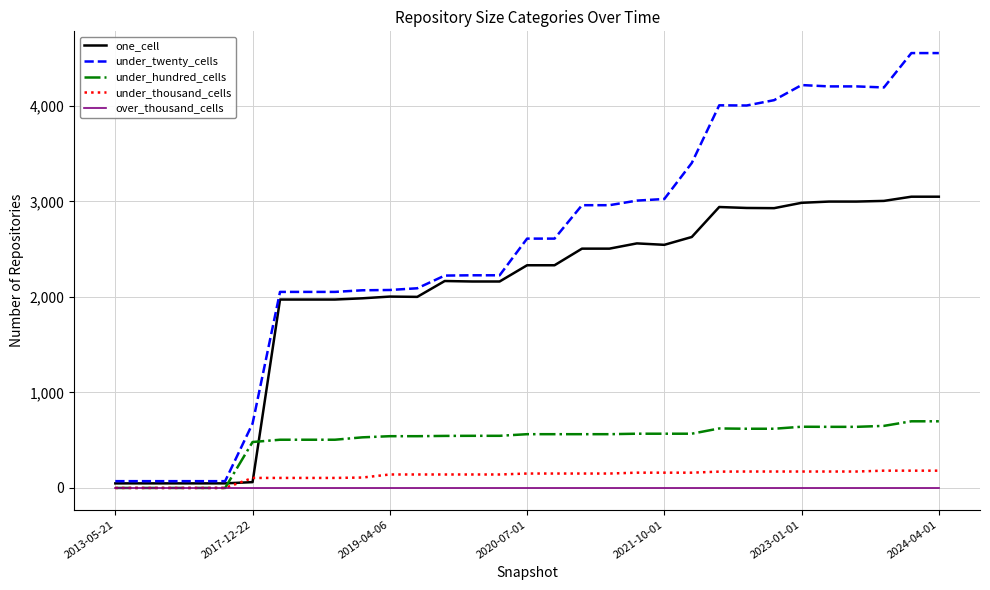

How many series are shown in this chart?

5